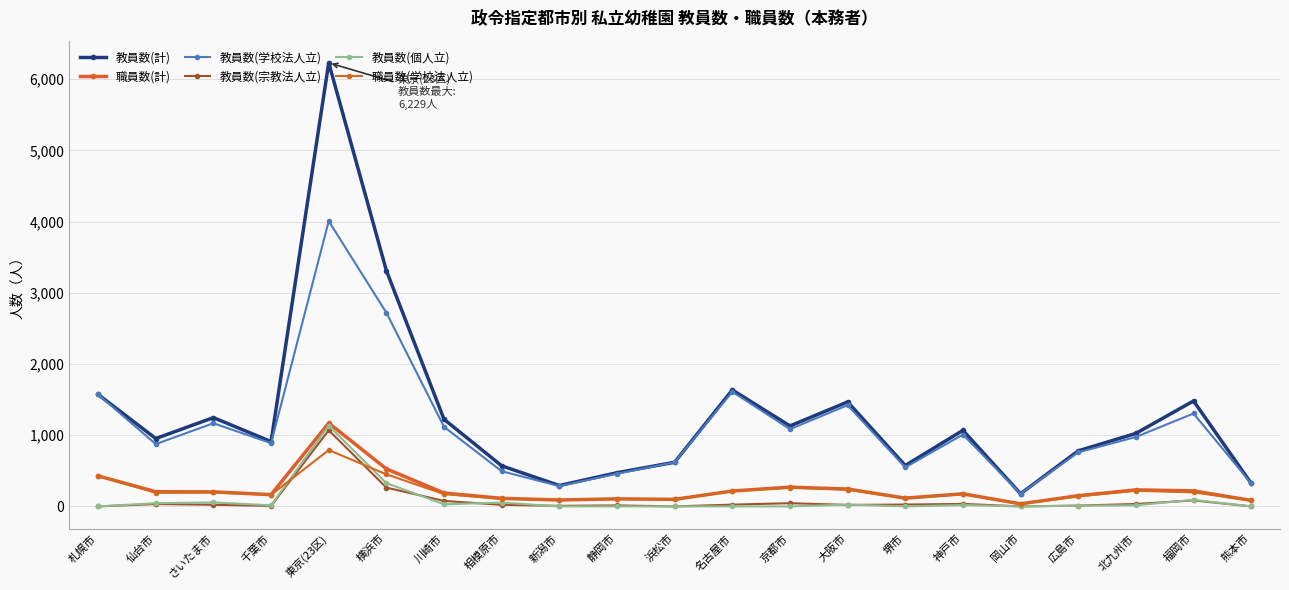

What is the value of the 教員数(計) point at the 14th from the left?

1467